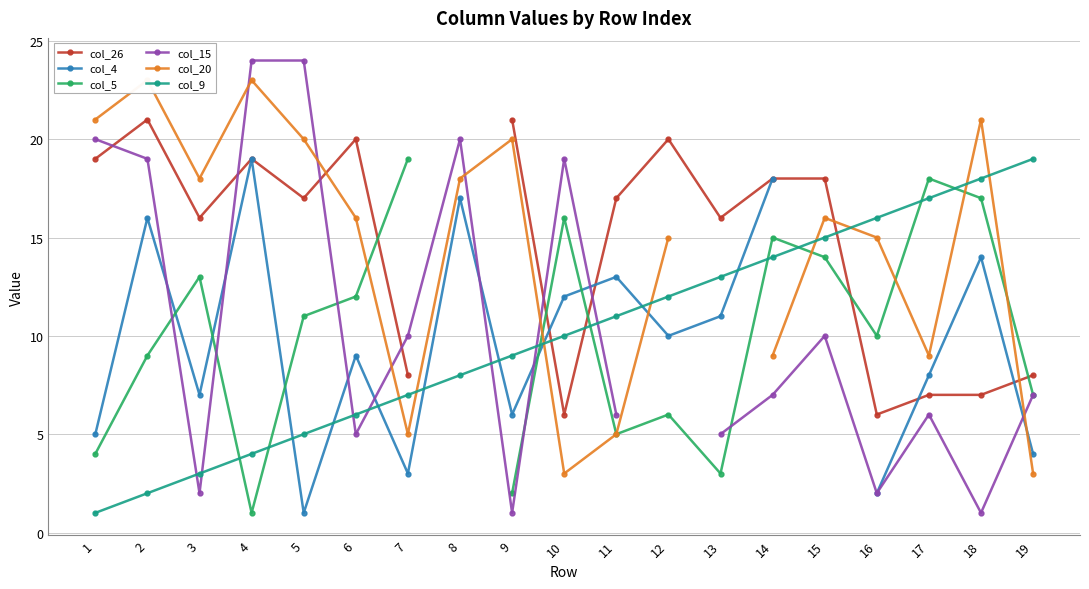

At 17, list the series in order from largest to smallest.

col_5, col_9, col_20, col_4, col_26, col_15